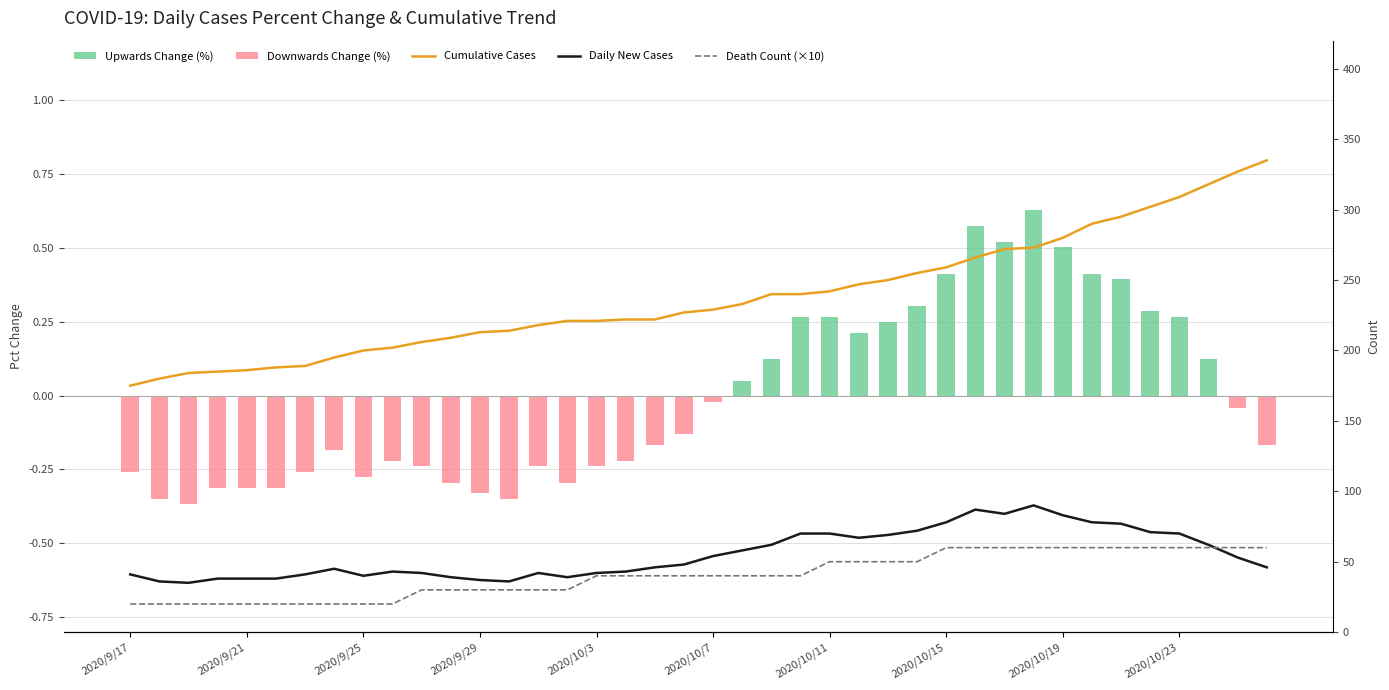

What is the label of the 40th bar from the right?

2020/9/17